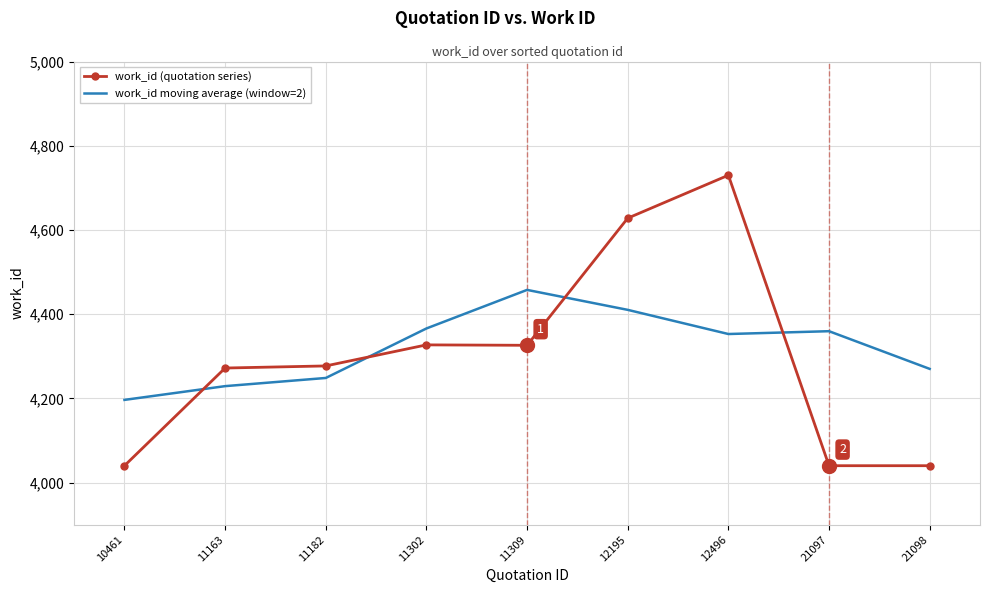

What is the difference between the maximum and minimum values in the work_id (quotation series) series?

690.0